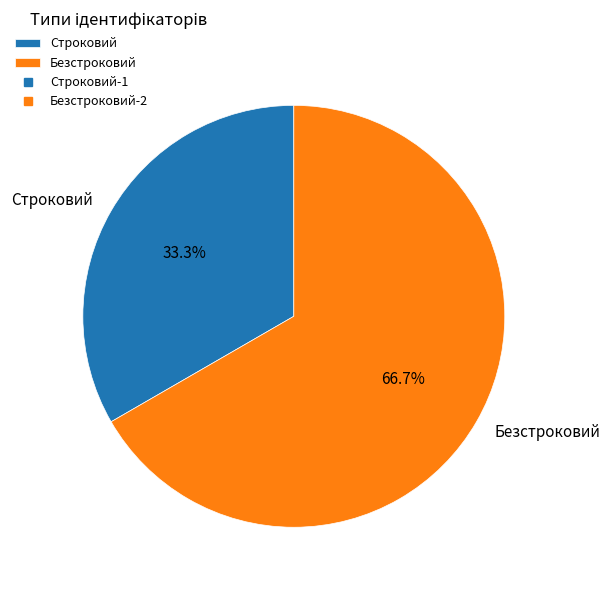

What portion of the pie excludes Строковий?

66.7%